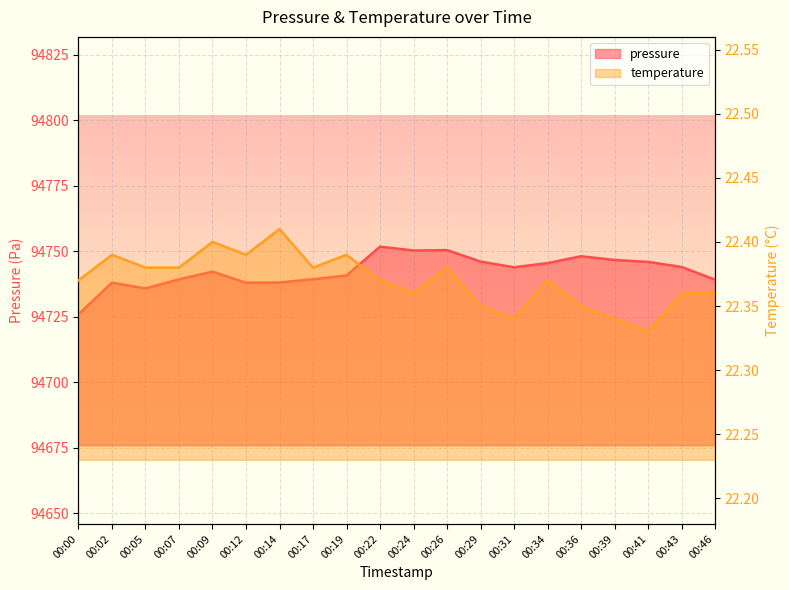

At 00:02, list the series in order from largest to smallest.

pressure, temperature